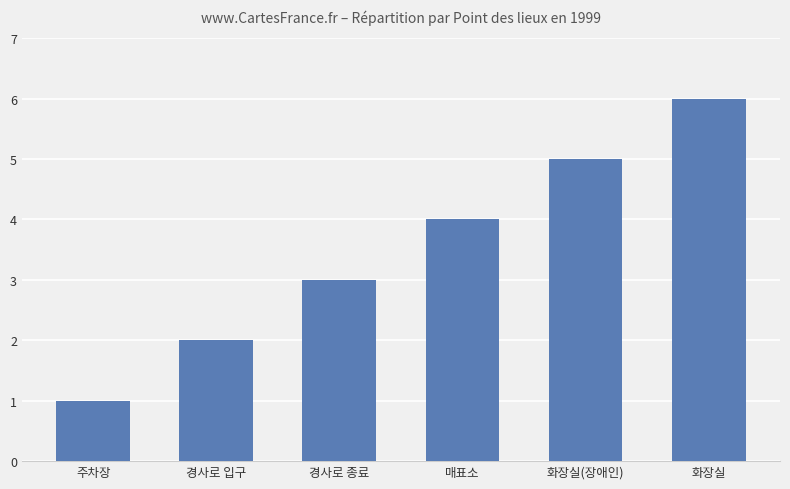

Between 주차장 and 화장실, which is larger?

화장실